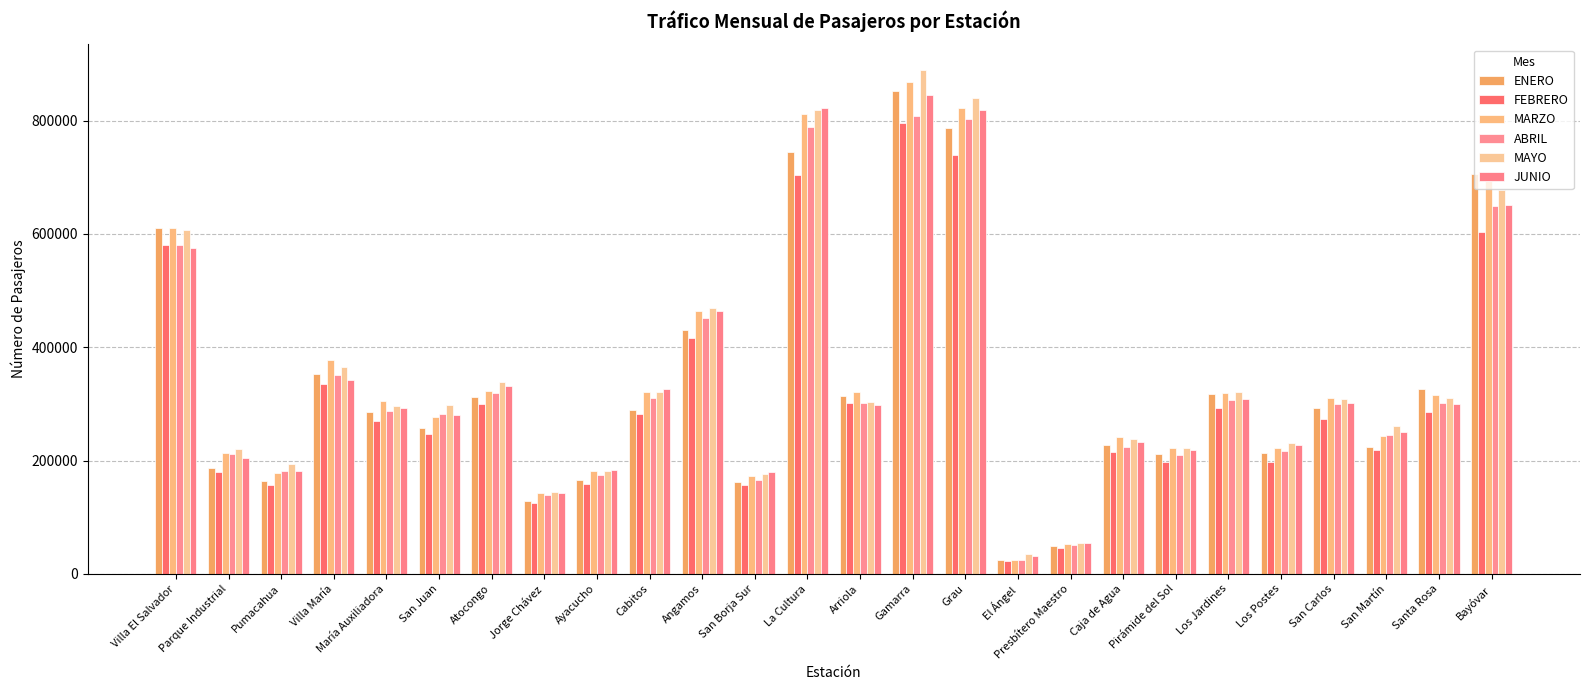

Is the value of MAYO at Bayóvar greater than the value of ABRIL at Santa Rosa?

Yes